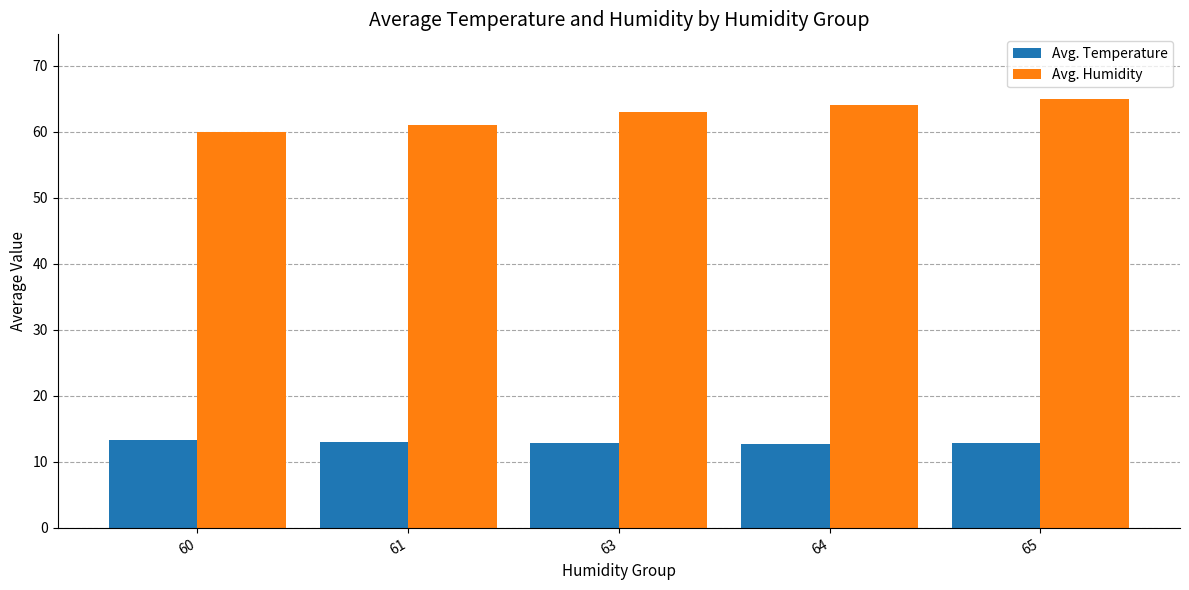

List the series in order of their peak value, highest first.

Avg. Humidity, Avg. Temperature